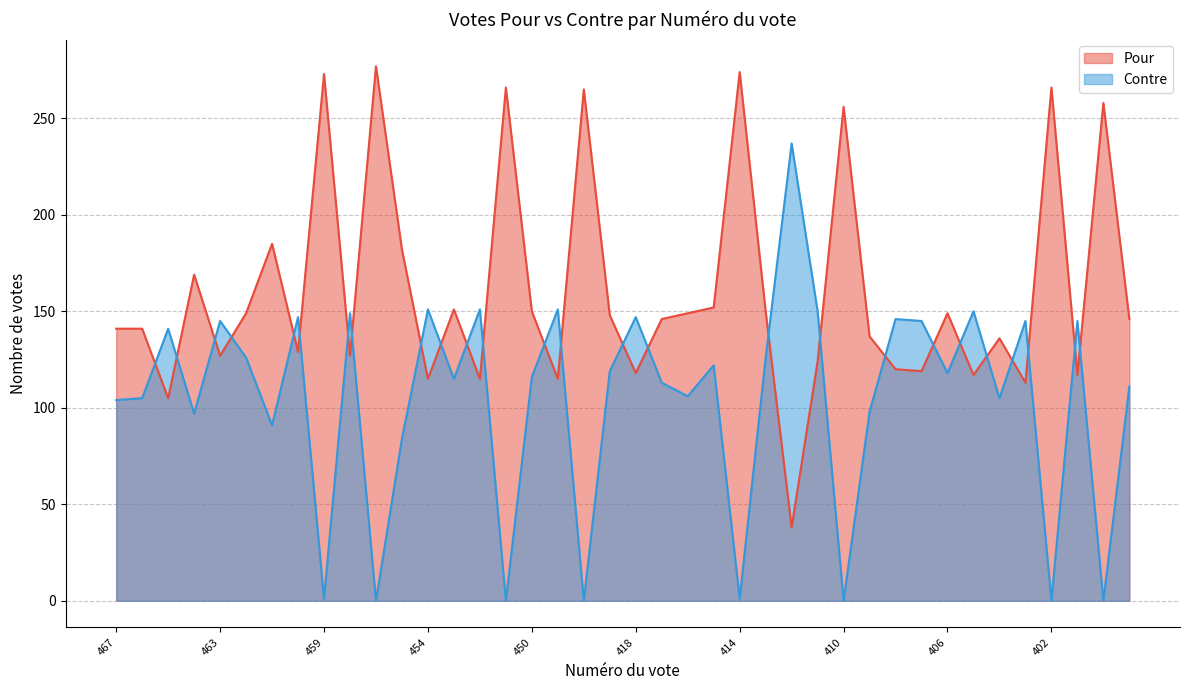

What is the difference between the maximum and minimum values in the Pour series?

239